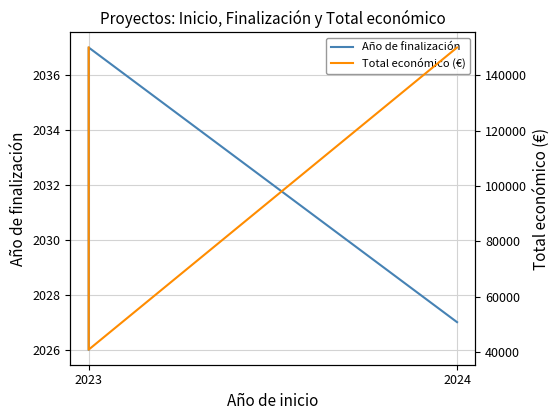

Between 2023 and 2024, which series saw the biggest shift?

Total económico (€)